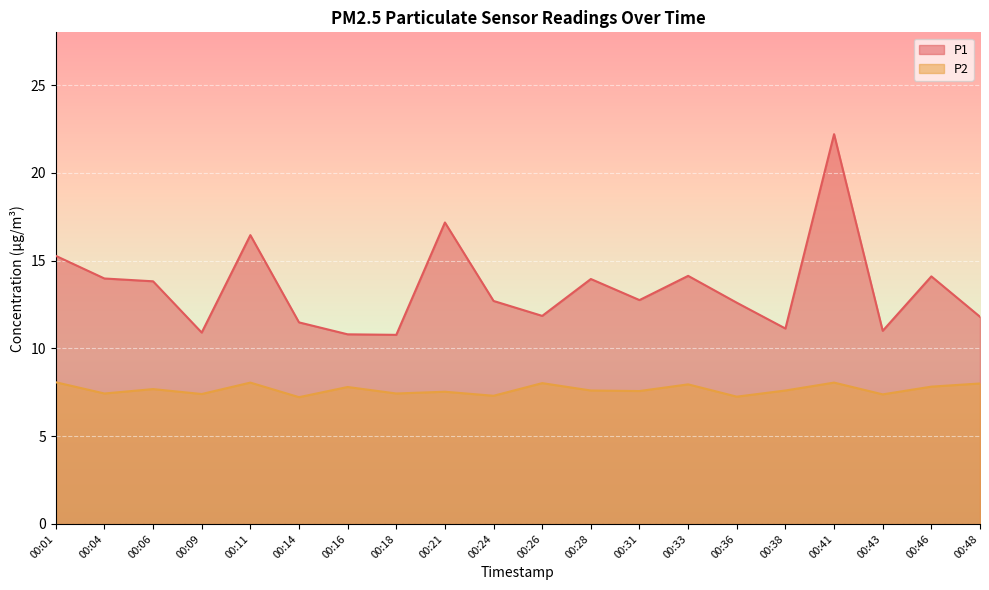

What is the sum of all P2 values?

153.2